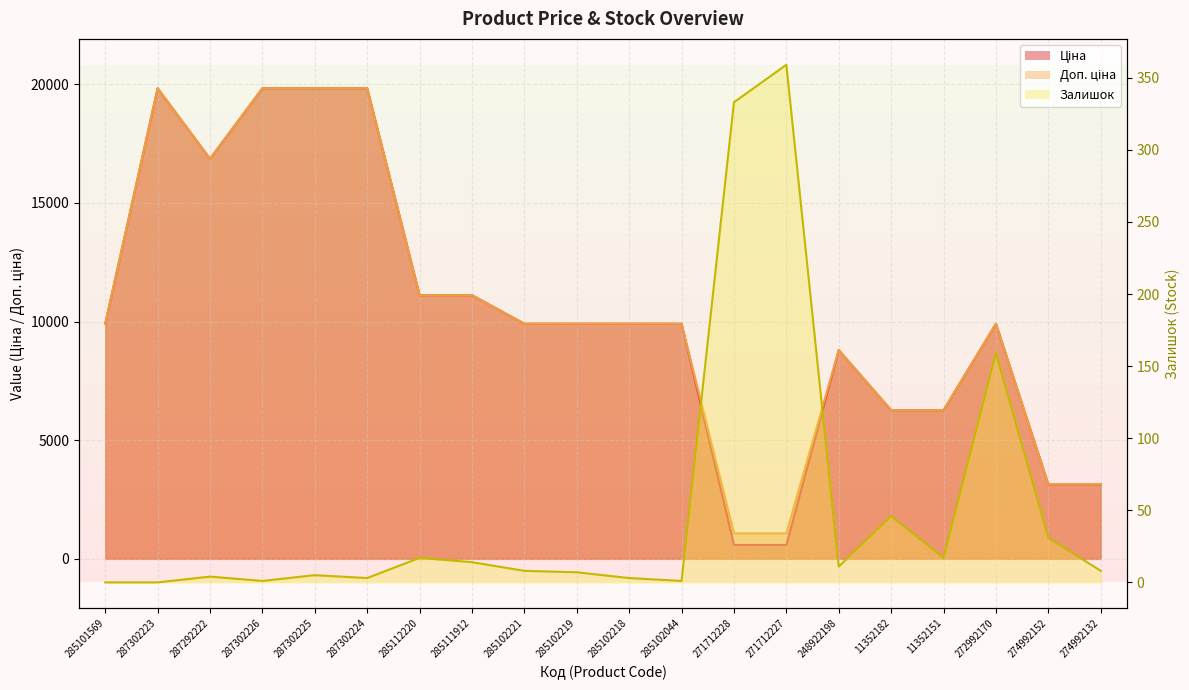

True or false: Доп. ціна and Залишок cross at least once.

False